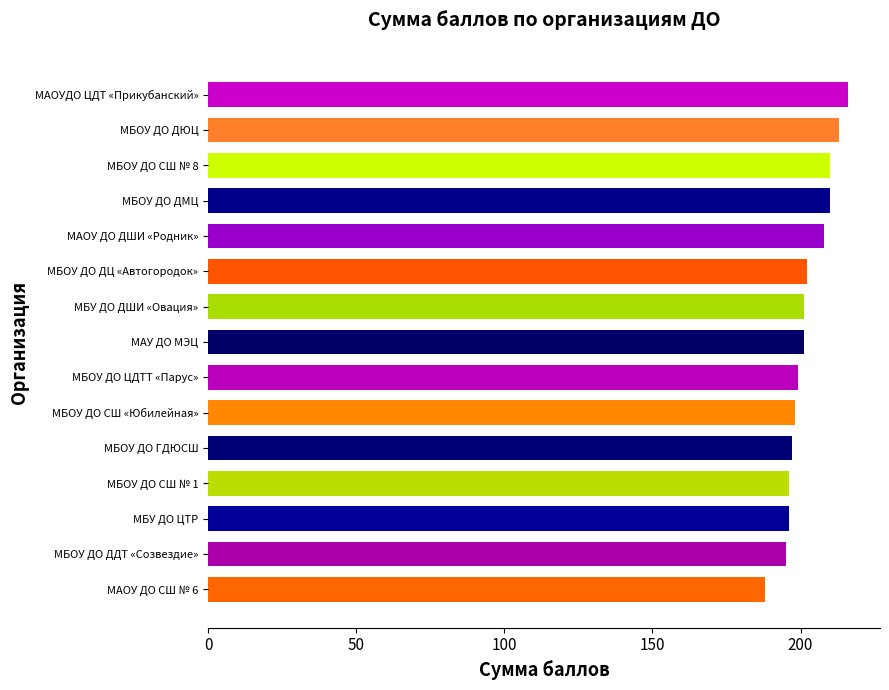

At which category does the chart reach its peak across all series?

МАОУДО ЦДТ «Прикубанский»